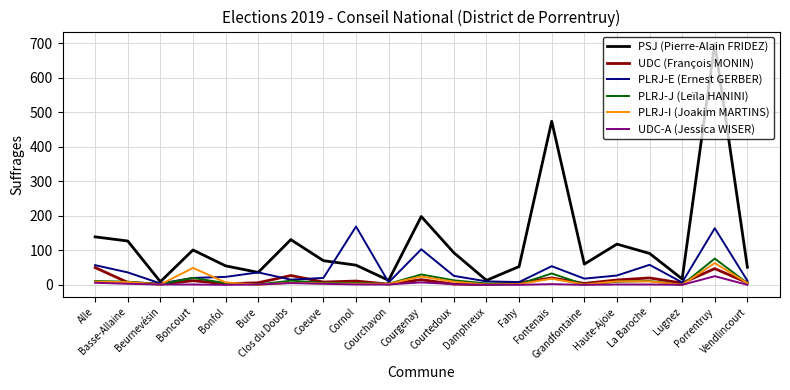

Which series has the widest spread of values?

PSJ (Pierre-Alain FRIDEZ)